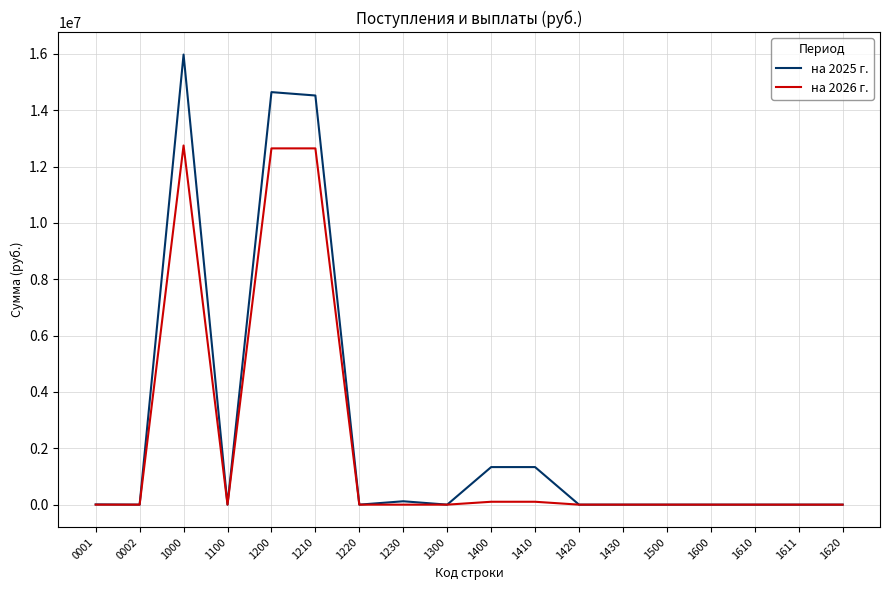

Is it true that на 2025 г. equals 0.0 at 1620?

True